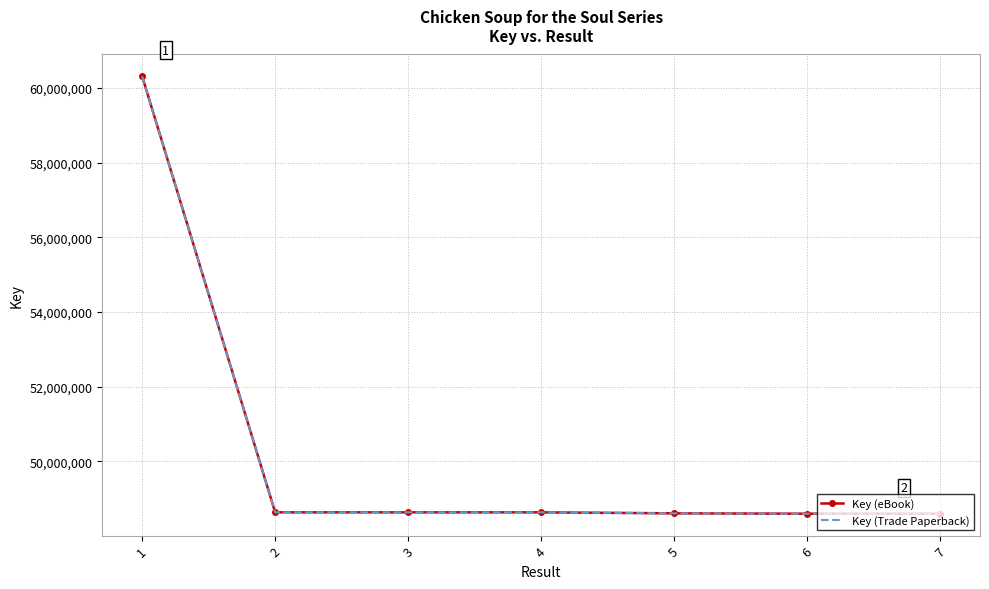

What is the value of the Key (Trade Paperback) point at the 7th from the left?

48592903